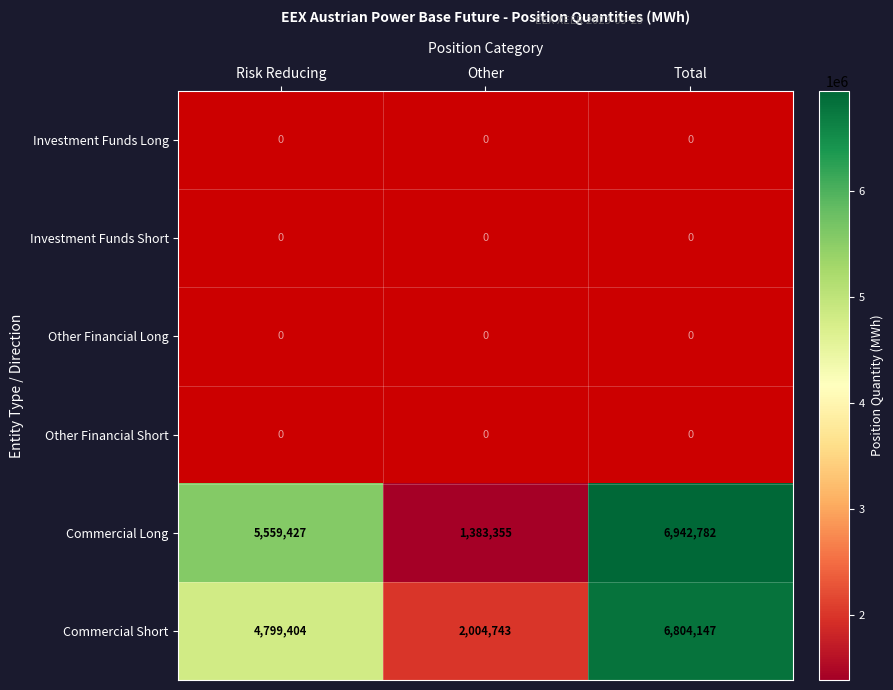

Read the Commercial Short value at Total, to the nearest 10.

6804150